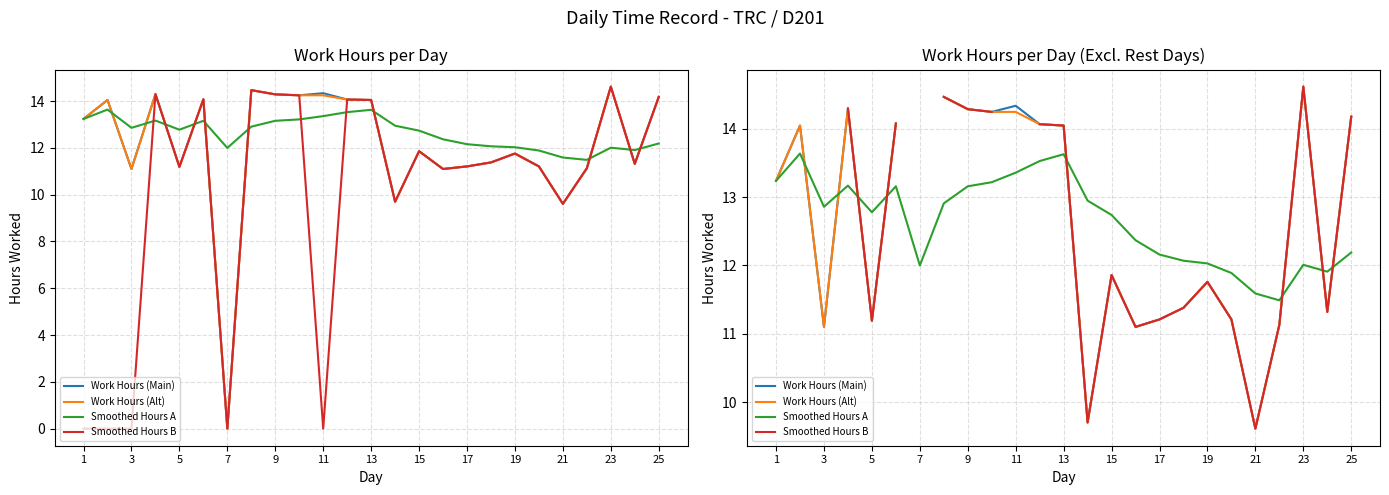

Which series has the largest range (max minus min)?

Work Hours (Main)